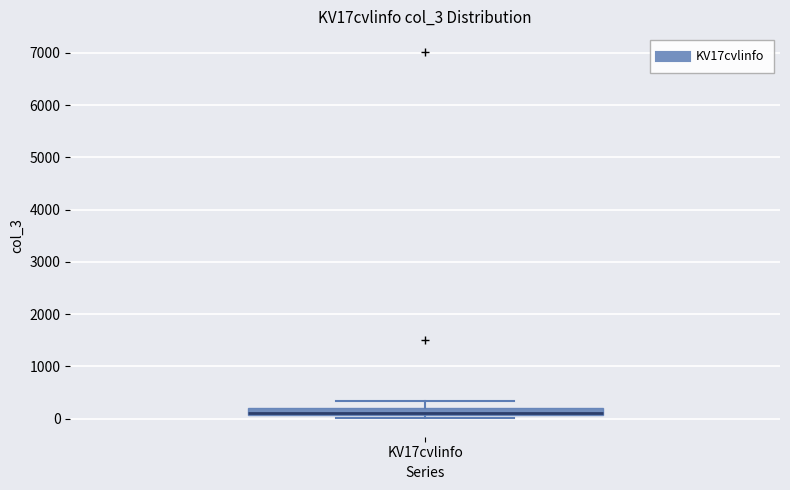

Where is the upper edge of the box for KV17cvlinfo on the y-axis? The values are not printed on the chart, so give them approximately, as read against the axis.

200